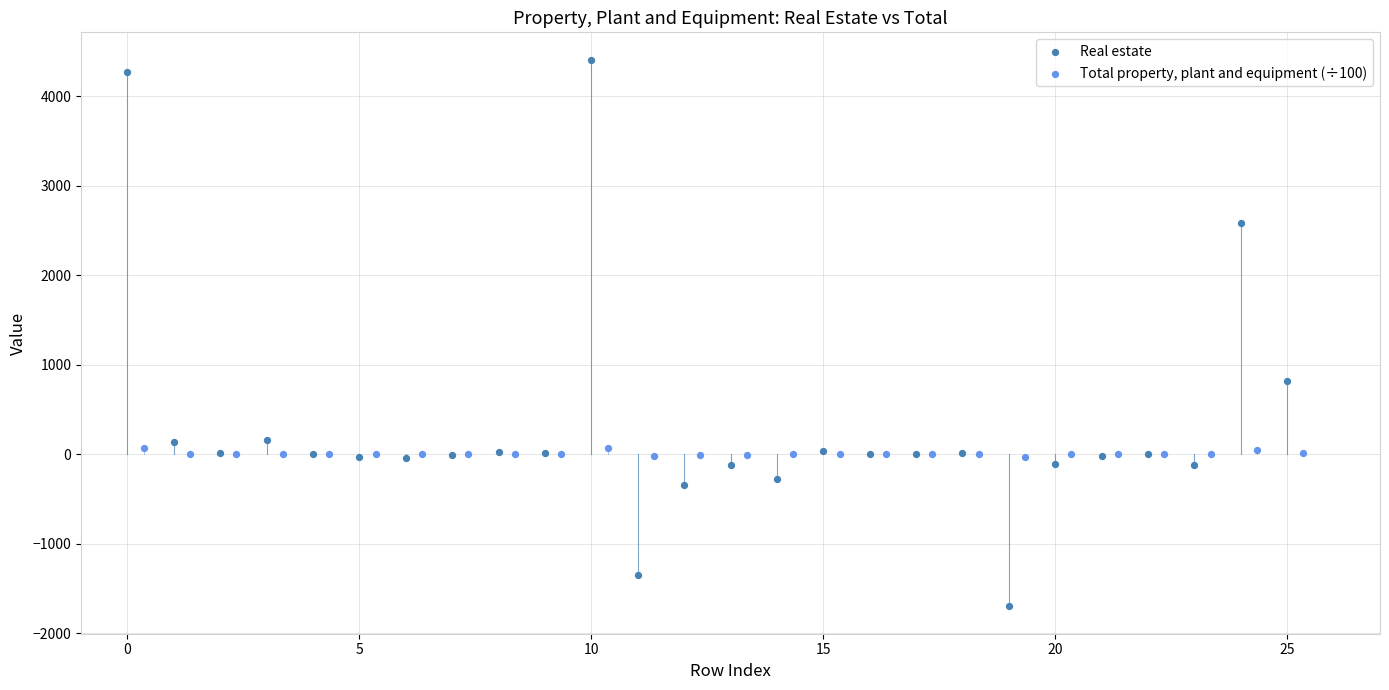

Which series has the largest Y range (max minus min)?

Real estate